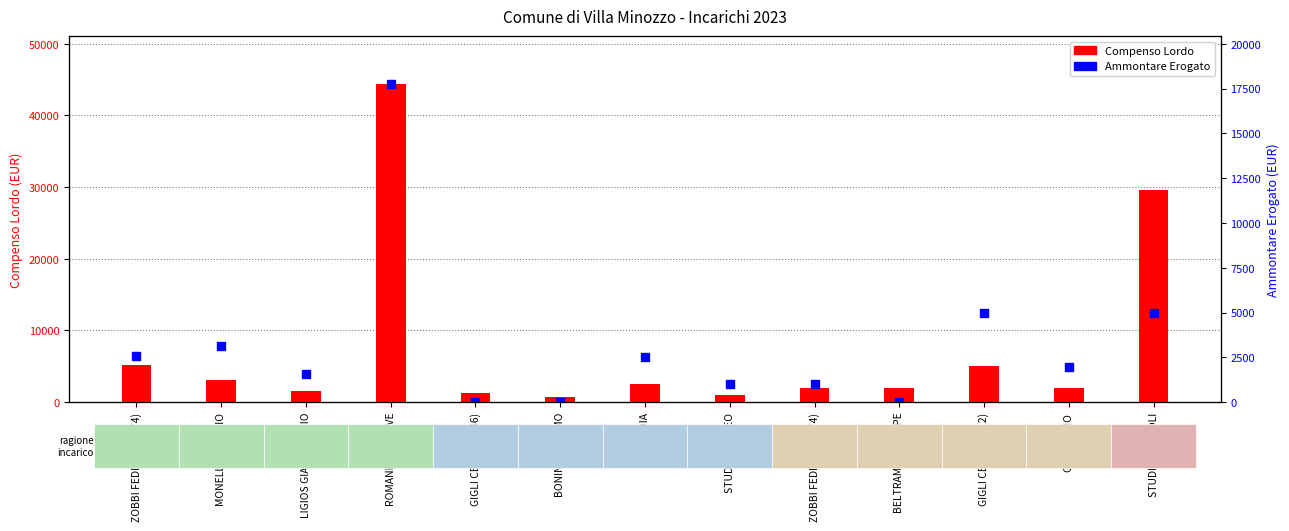

Which series reaches the minimum Y coordinate?

Ammontare Erogato